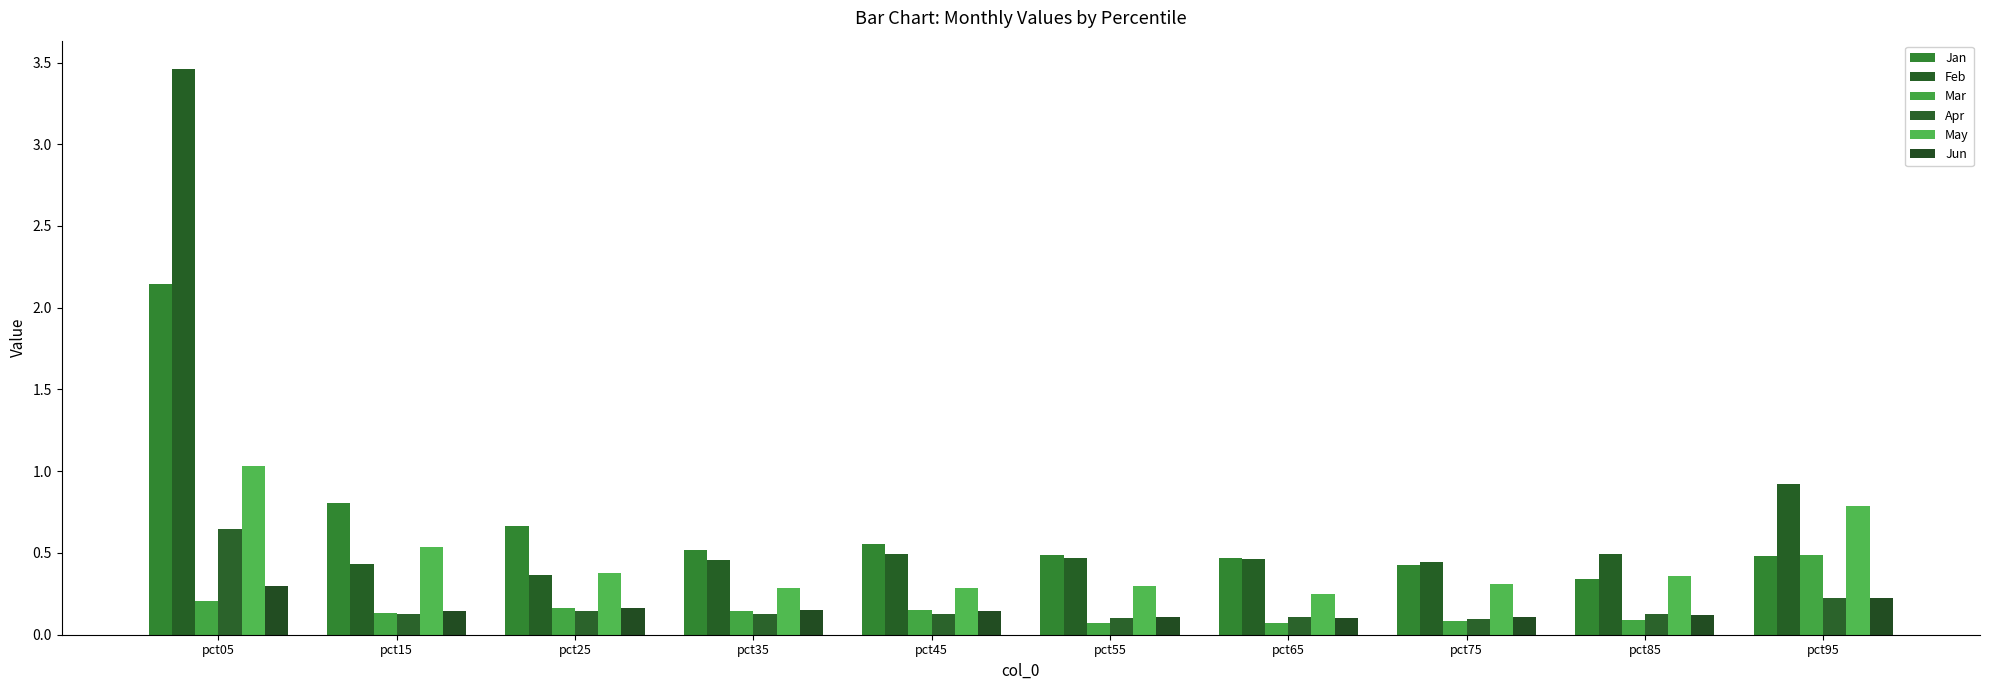

What value does the Jan series have at pct55?

0.5